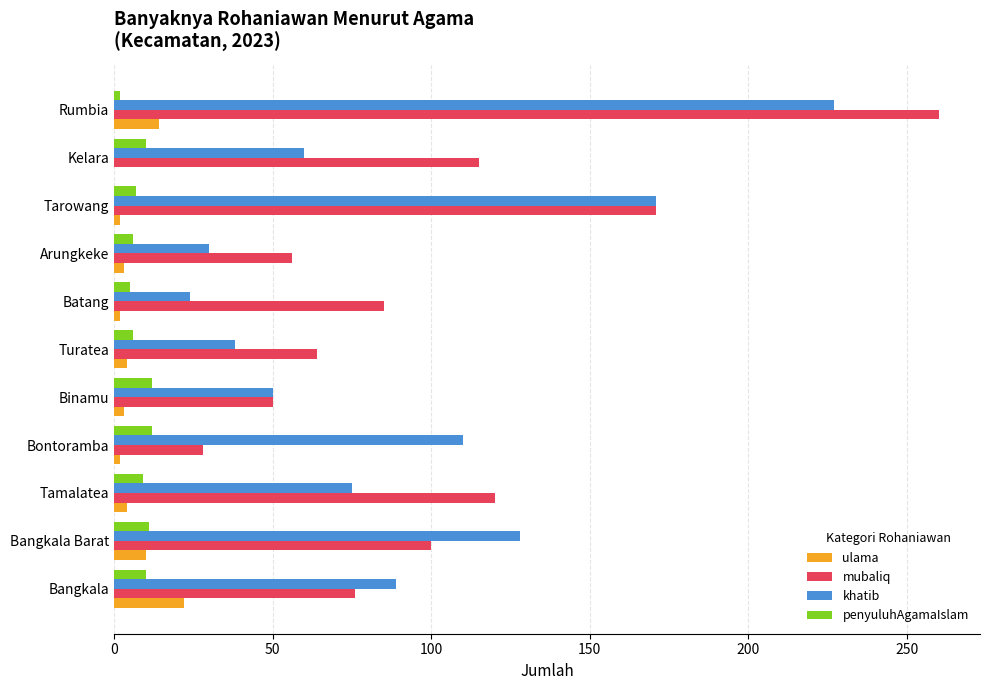

What is the maximum value for penyuluhAgamaIslam?

12